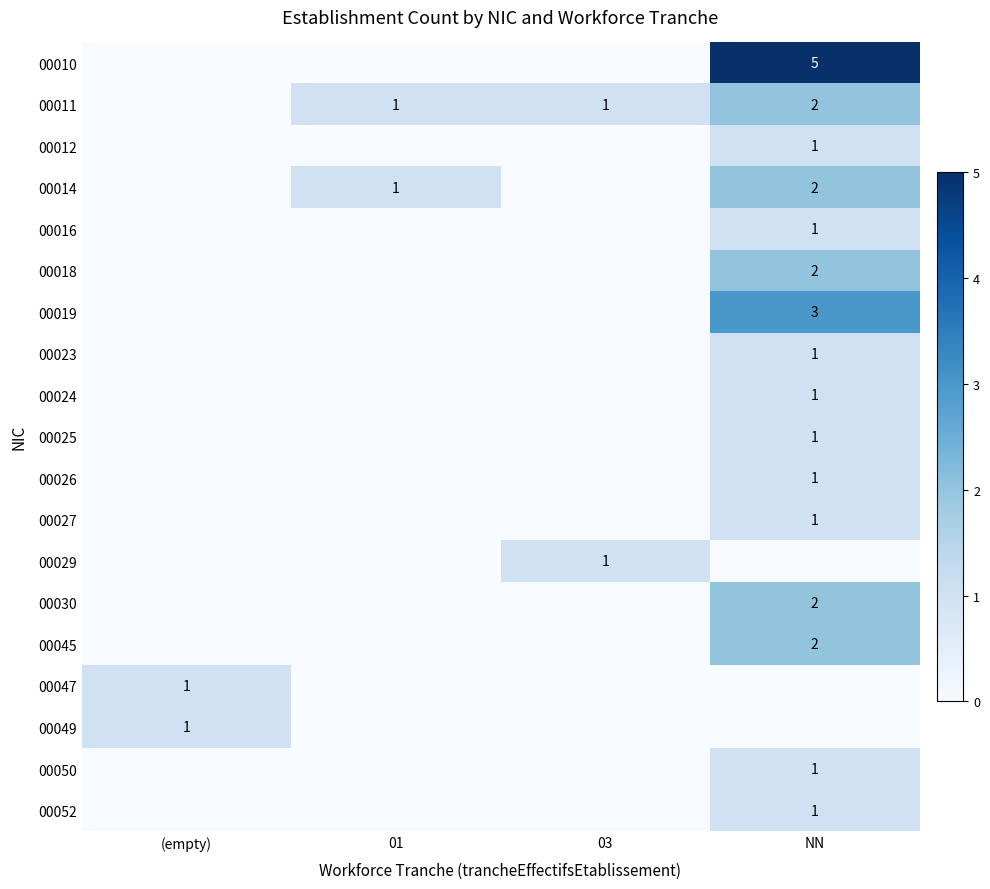

What is the sum of the 00011 values at 03 and NN?

3